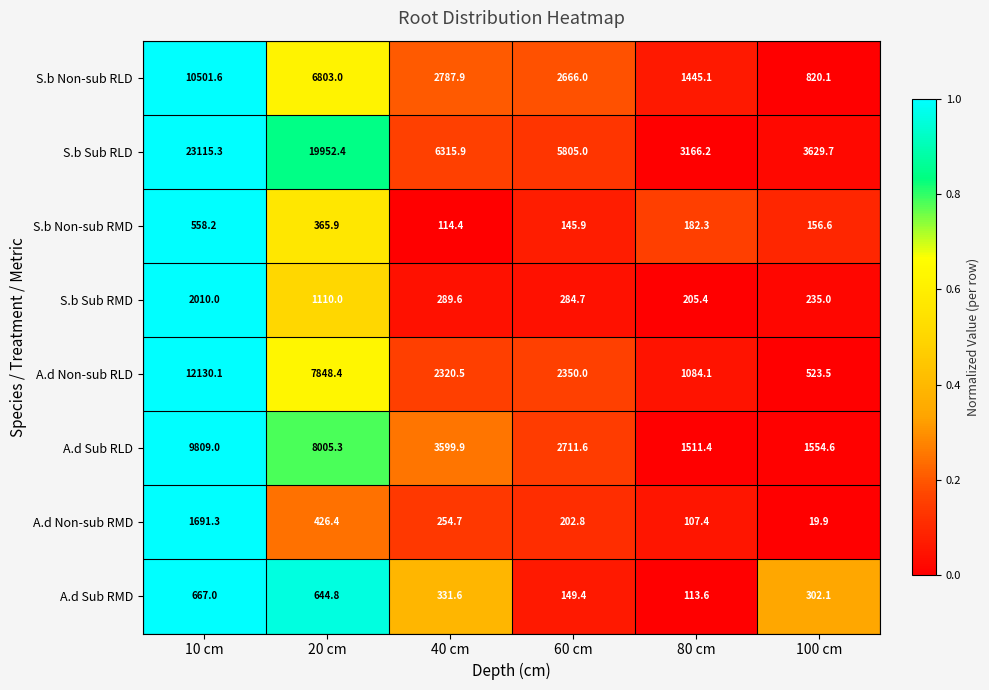

The S.b Non-sub RLD series shows 10517.8 at 20 cm. True or false?

False